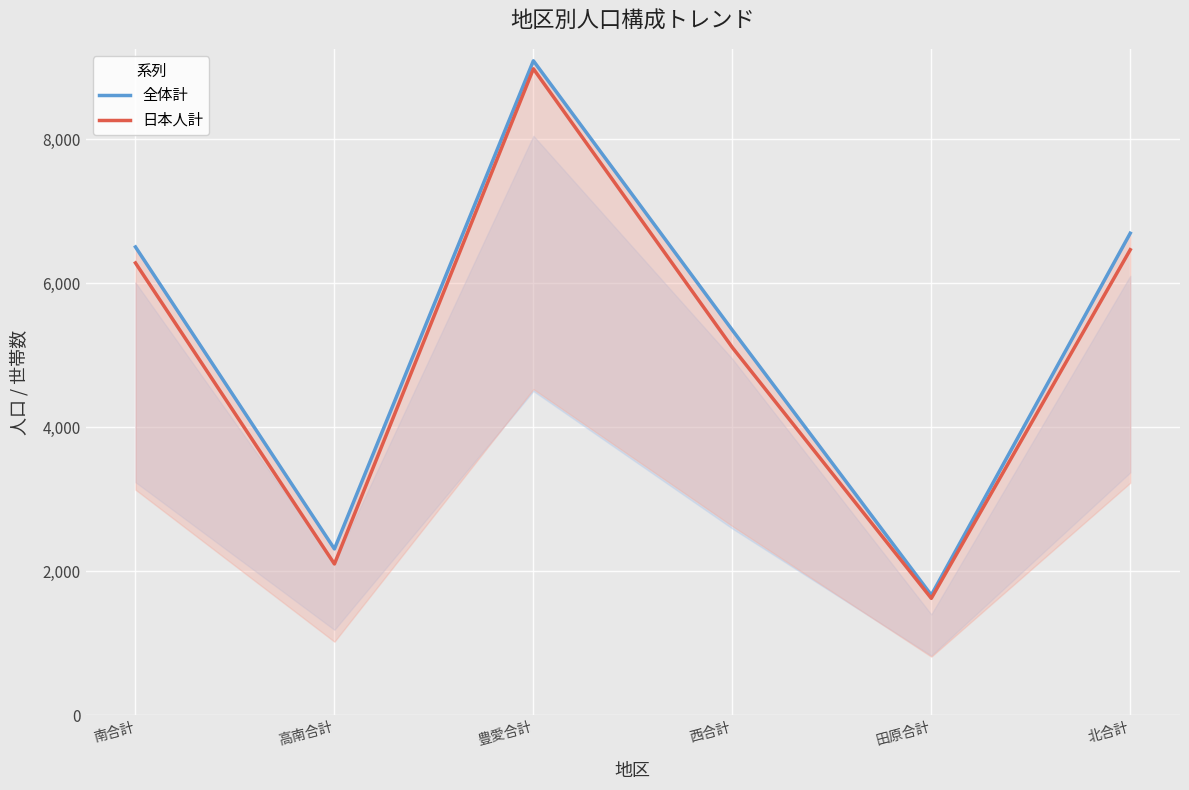

Which series has the largest total across all categories?

全体計